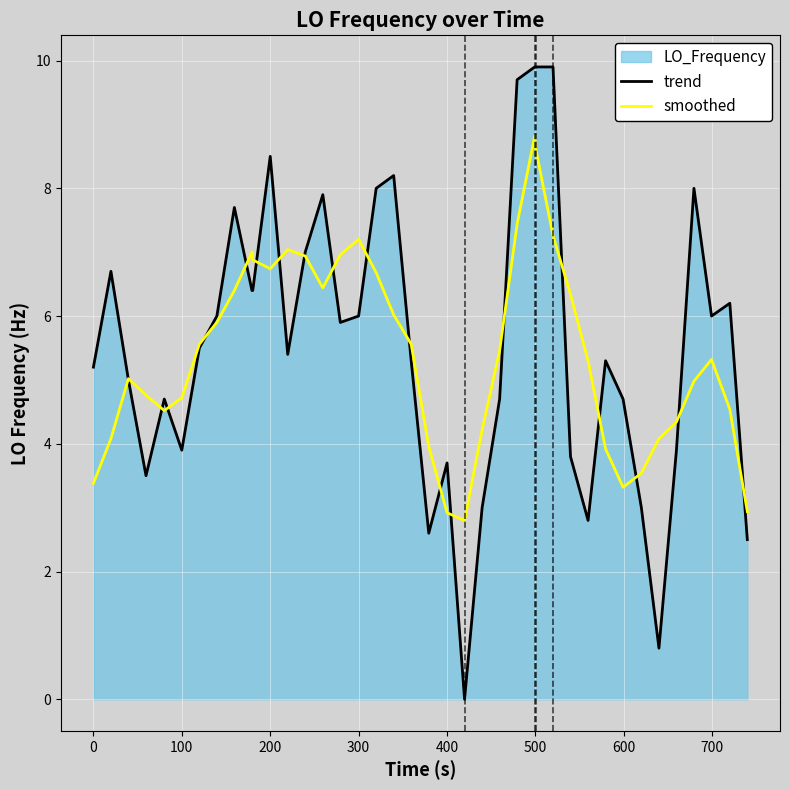

Which series has the widest spread of values?

trend